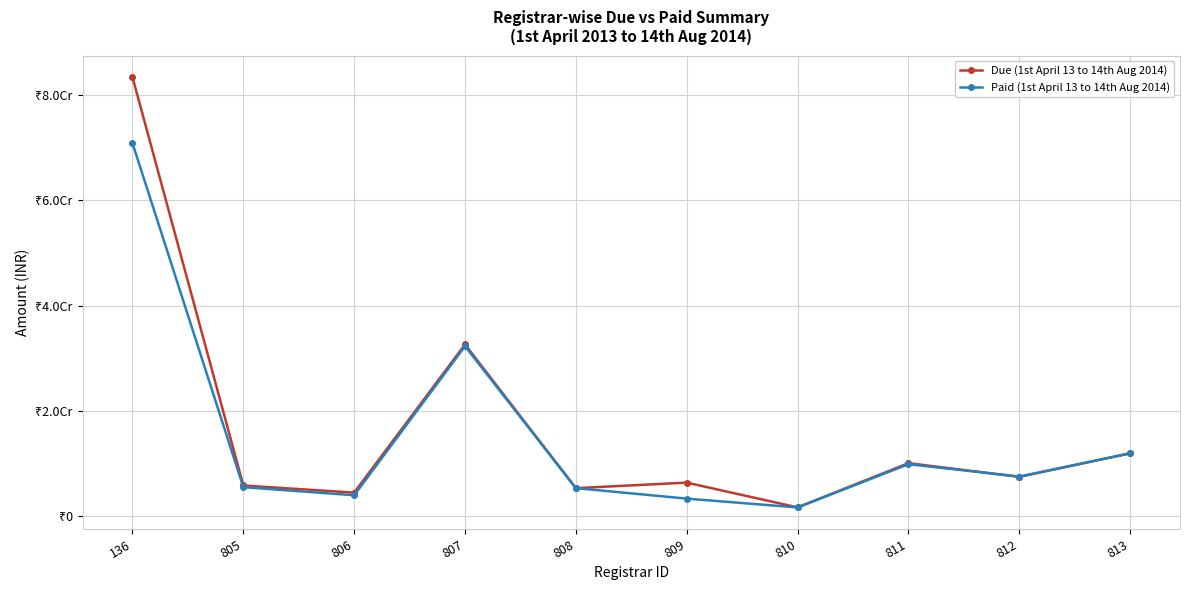

How many series are shown in this chart?

2